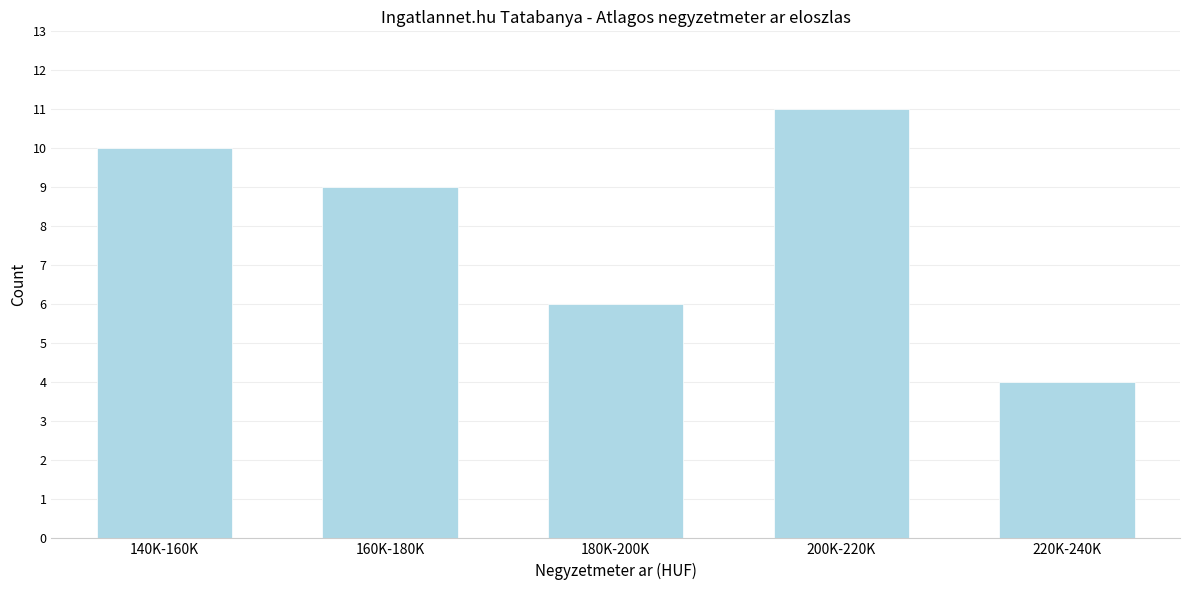

Reading left to right, extract all data points from this chart.

140K-160K=10	160K-180K=9	180K-200K=6	200K-220K=11	220K-240K=4